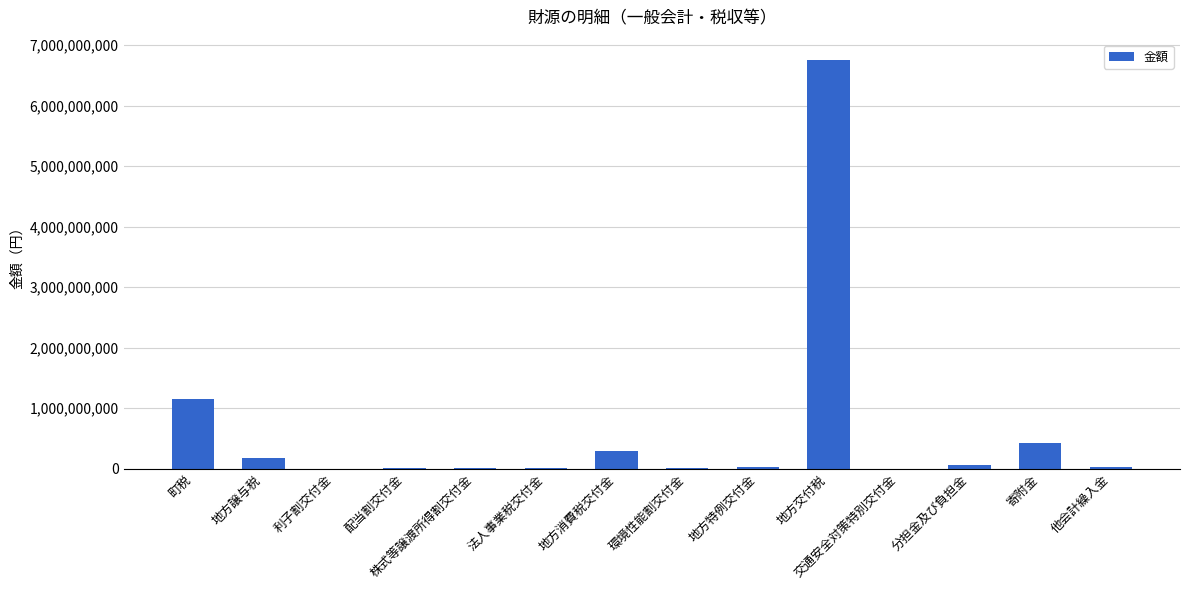

What is the sum of all values?

8963970183